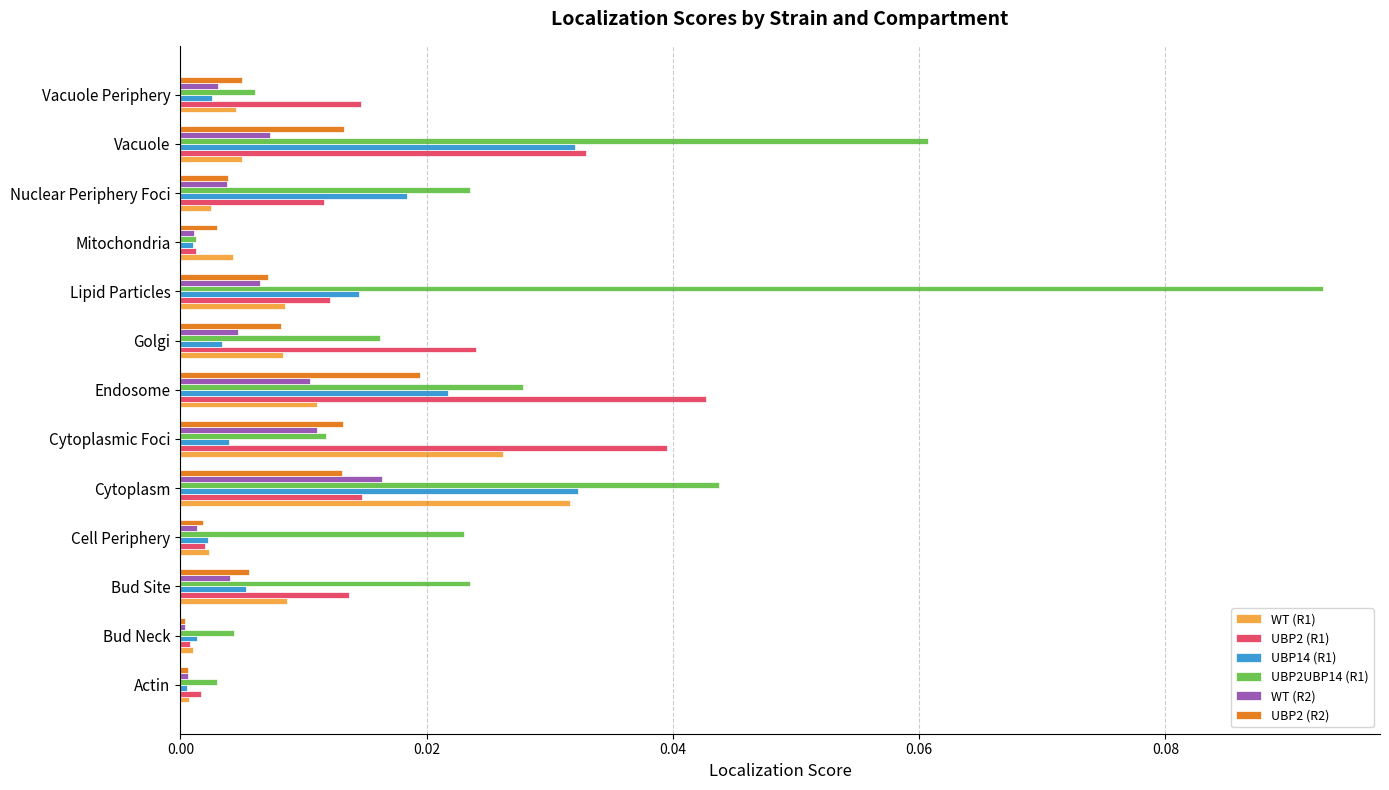

The UBP2 (R2) series shows 0.0 at Golgi. True or false?

True